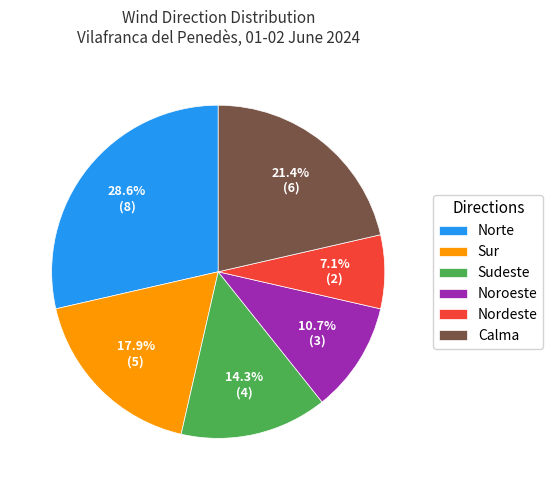

To the nearest percent, what is the average slice percentage?

17%